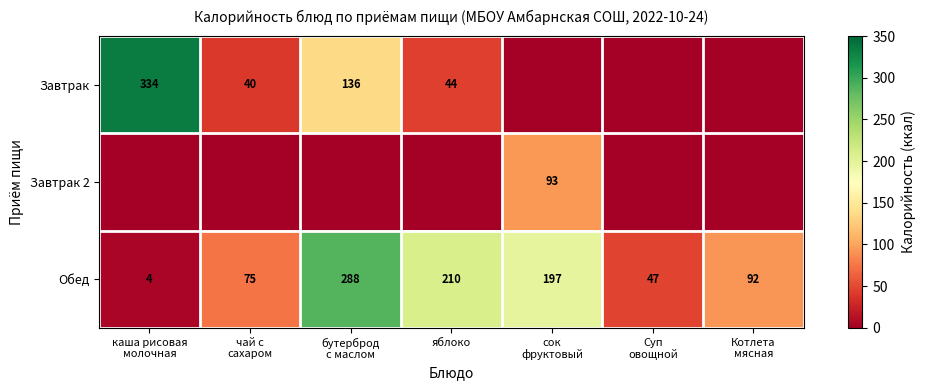

The value of Обед at яблоко is 94. True or false?

False